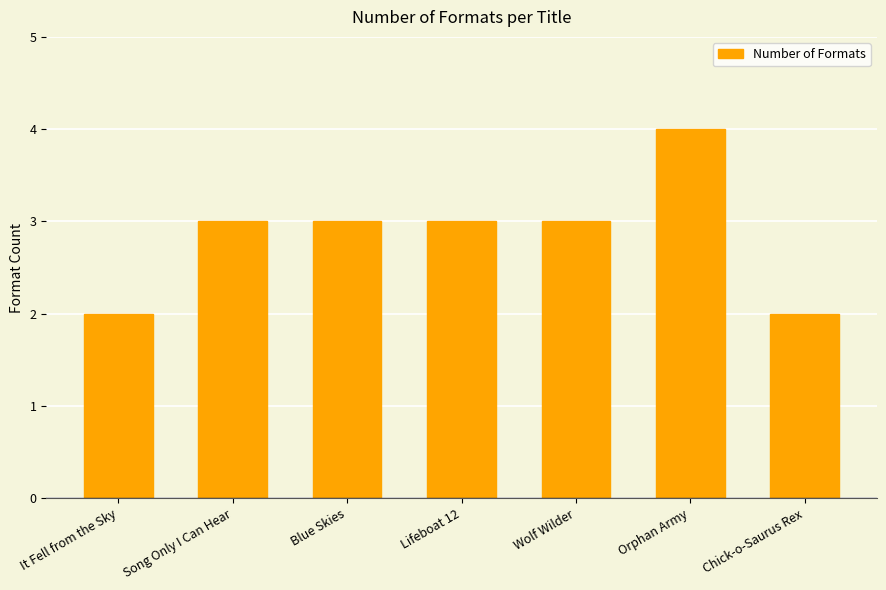

How many bars are there in total?

7